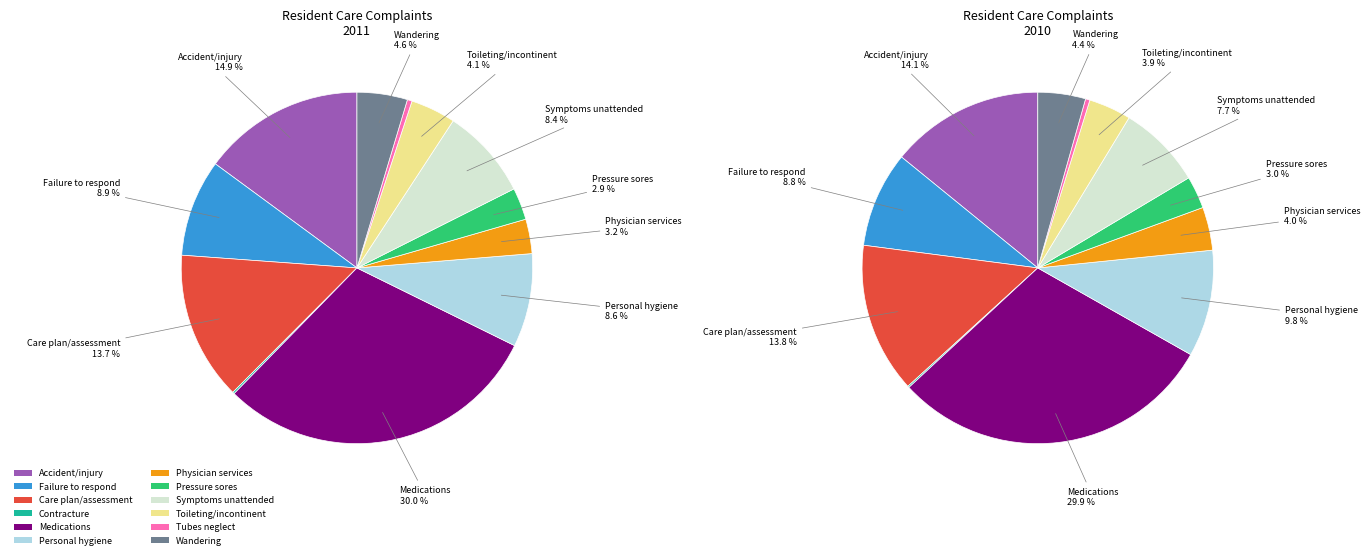

How many slices are in this pie chart?

12